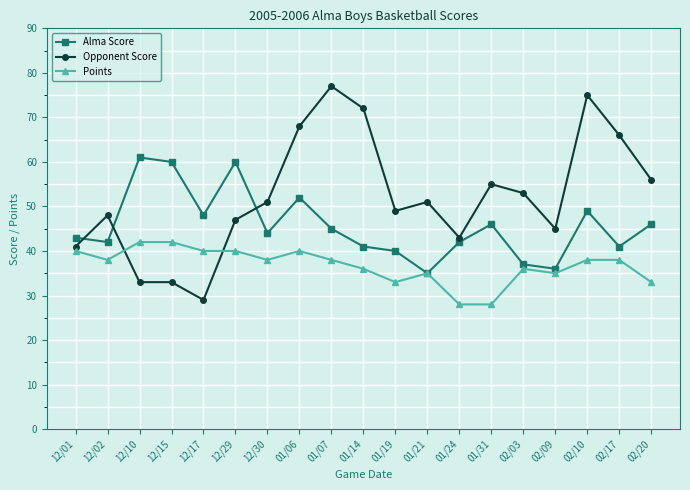

What is the greatest value displayed?

77